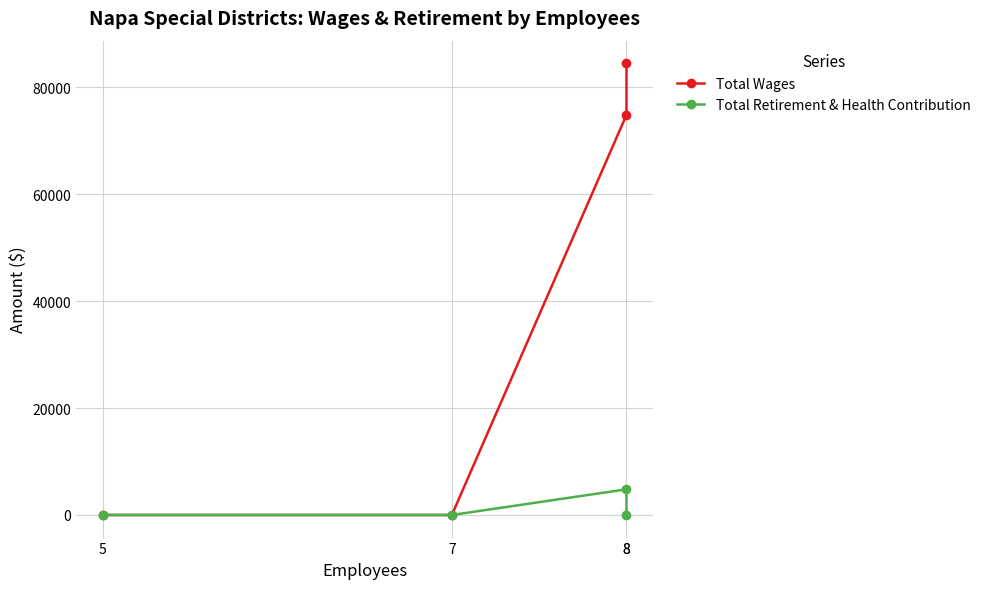

At how many categories does at least one series exceed 23818?

2